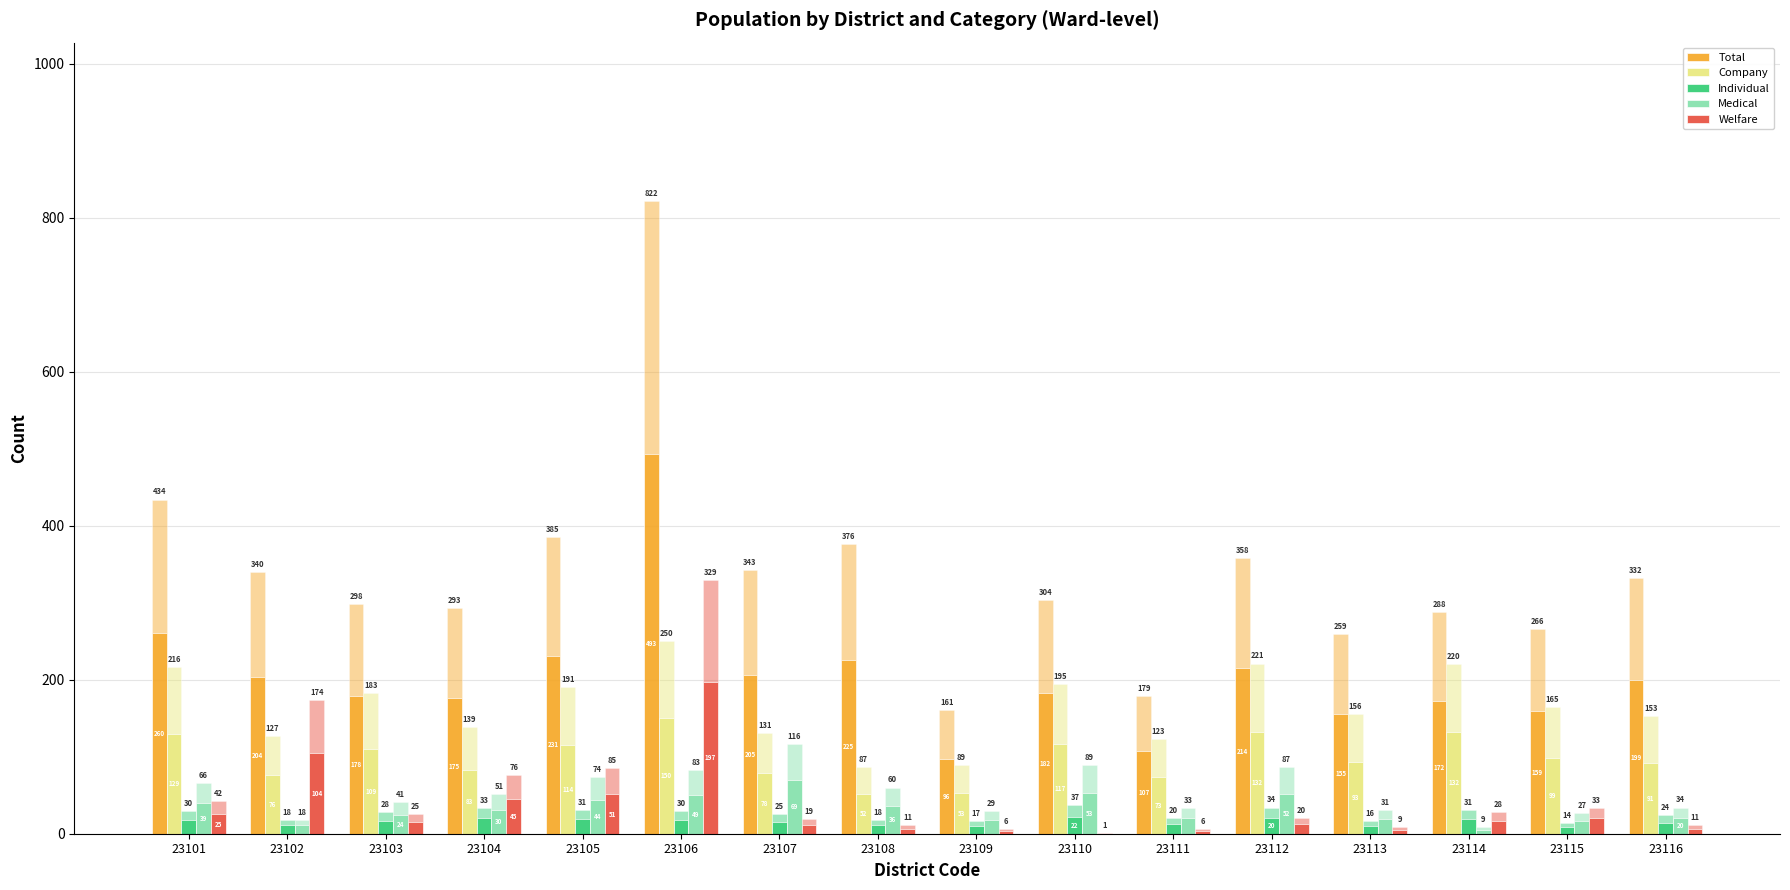

What is the highest value of the Individual series?

22.2